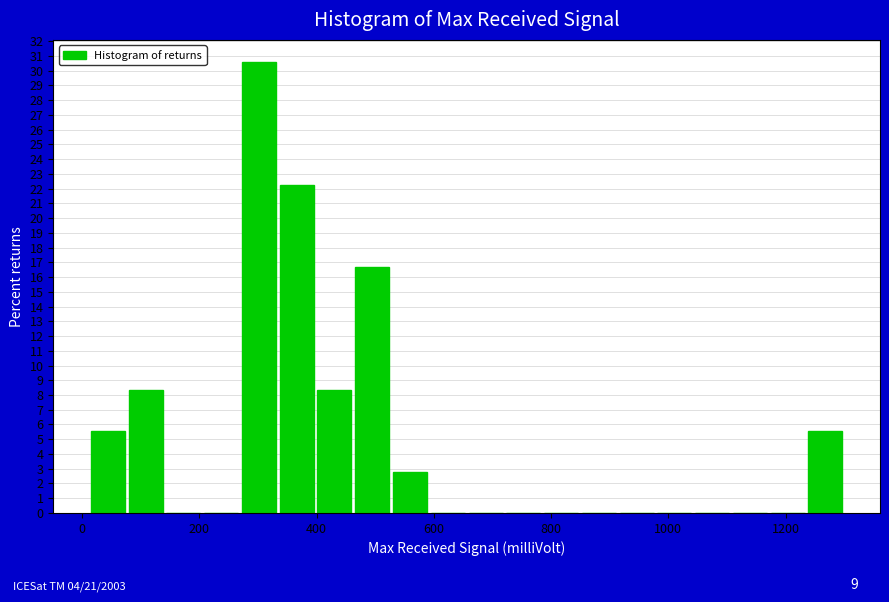

Around what value on the x-axis is the tallest bar? Give the approximate position of its centre, as read against the axis.

300